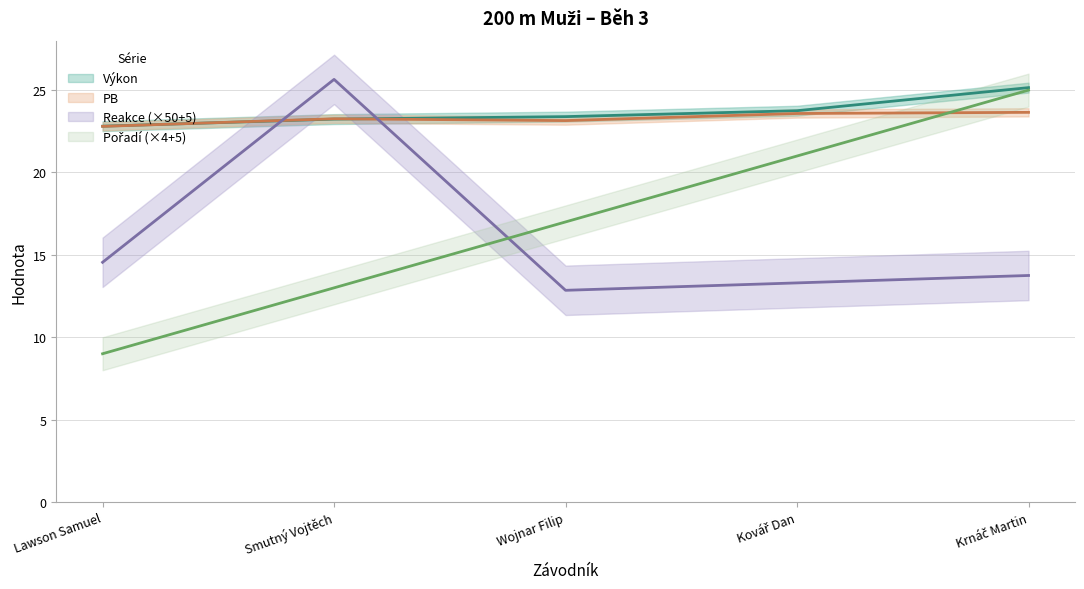

How many PB values are between 23 and 24?

4